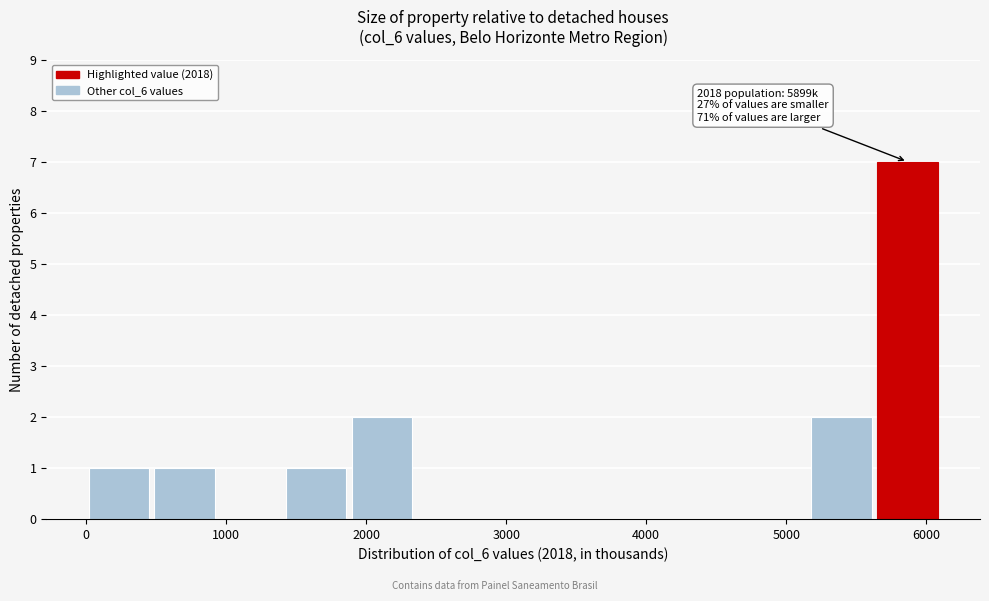

Which range on the x-axis has the tallest bar?

5600 to 6100